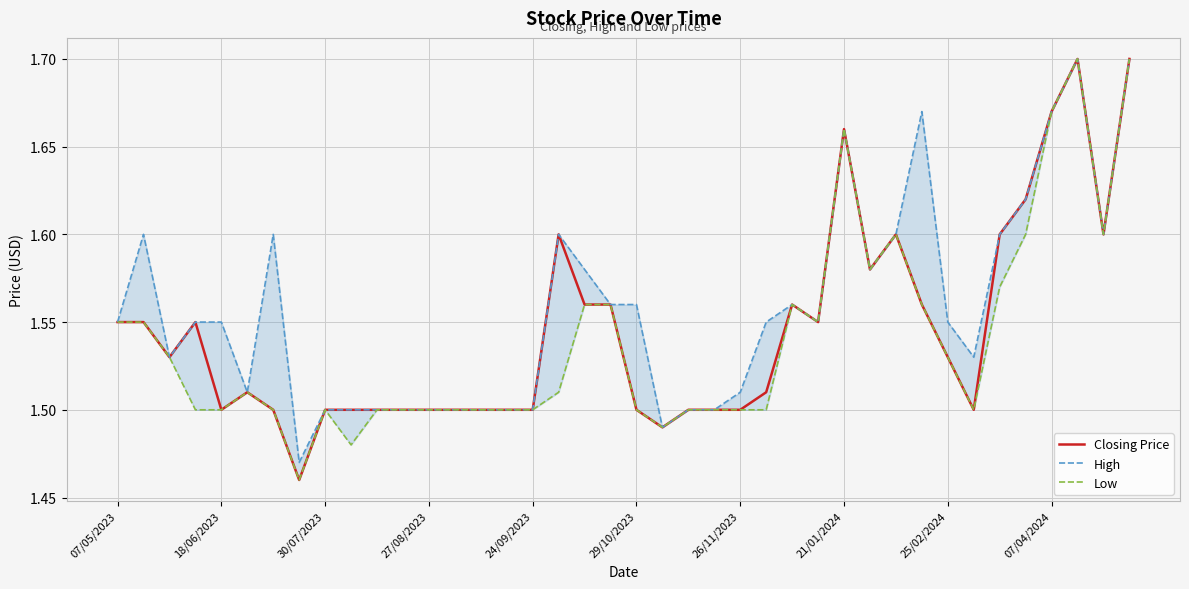

The value of Closing Price at 07/04/2024 is 0.4. True or false?

False